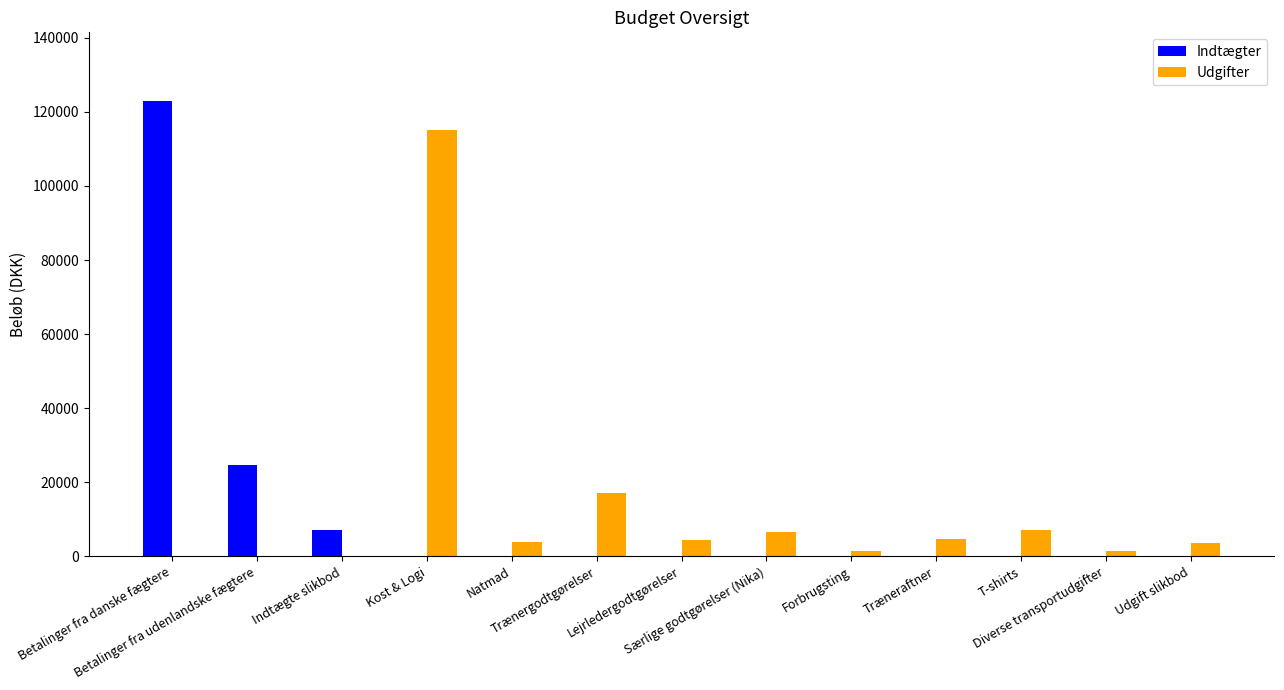

What is the maximum value shown in the chart?

123000